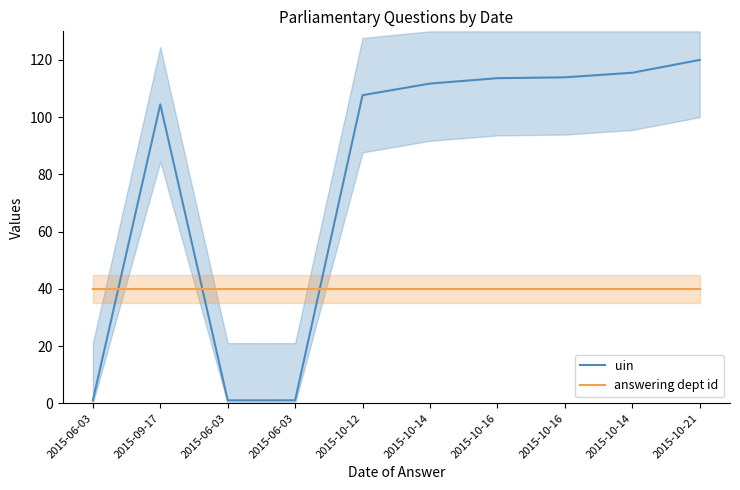

Where does the uin series first go above 111?

2015-10-14